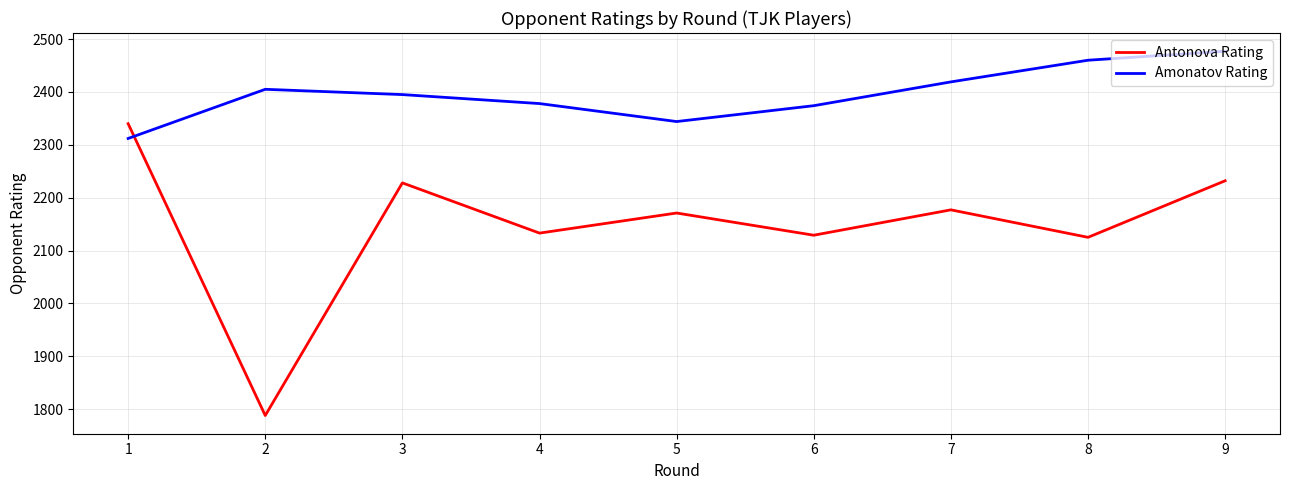

What is the spread (max minus min) of values at 5?

173